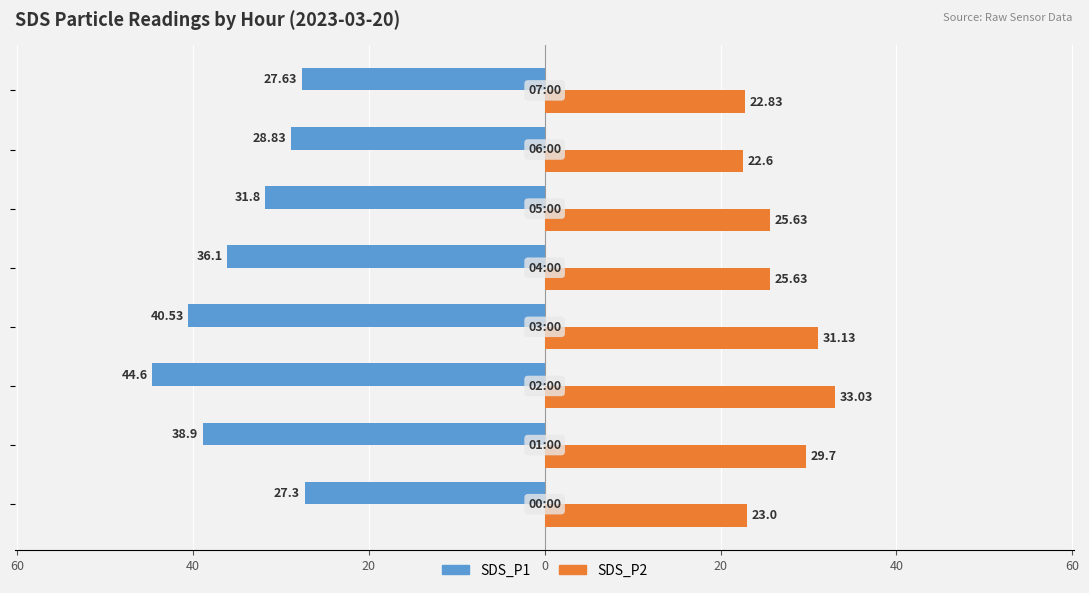

What are all the series names shown in the legend?

SDS_P1, SDS_P2